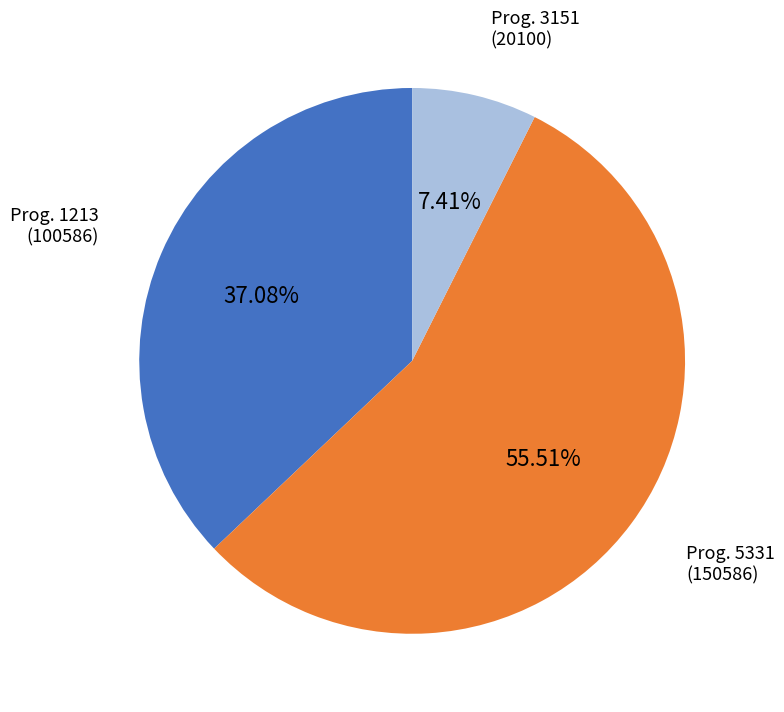

Is there a majority slice in this chart?

Yes